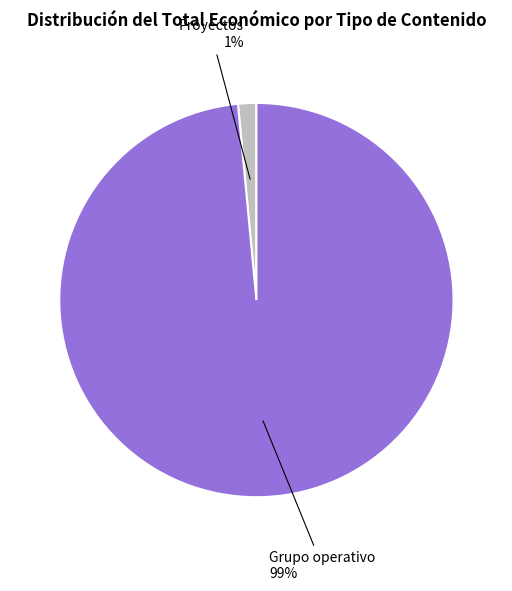

Is there any slice that represents more than half of the pie?

Yes